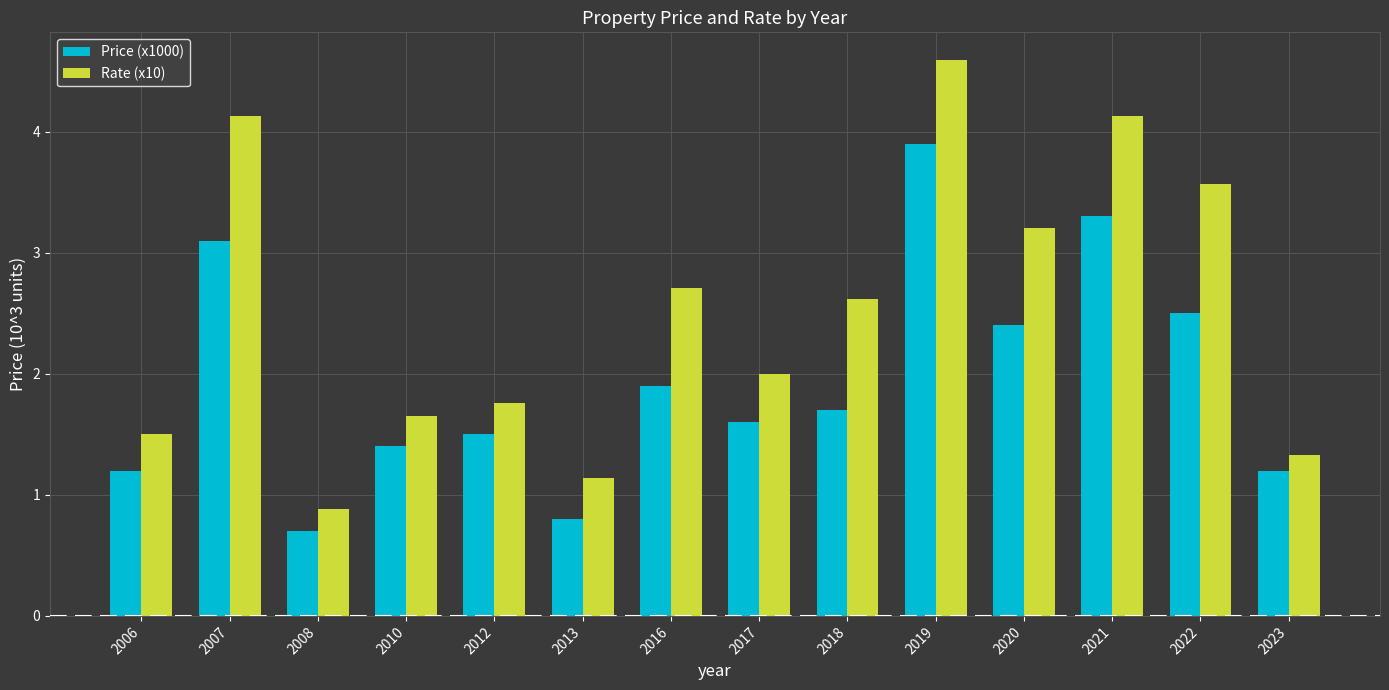

What are all the series names shown in the legend?

Price (x1000), Rate (x10)